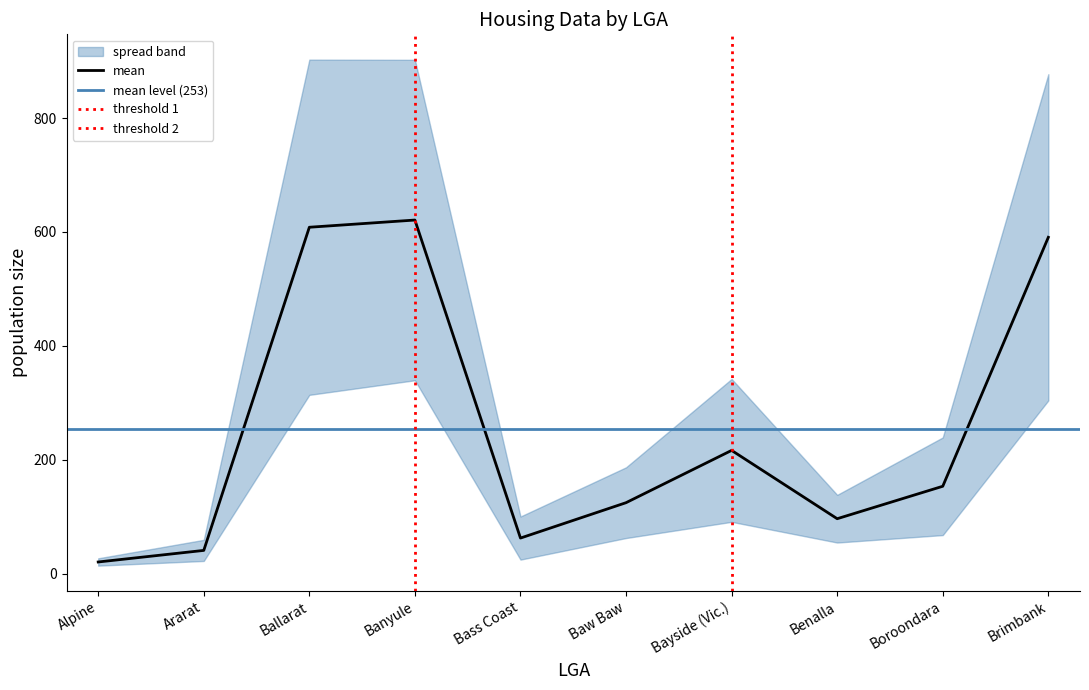

Where is mean nearest to the value 320?

Bayside (Vic.)